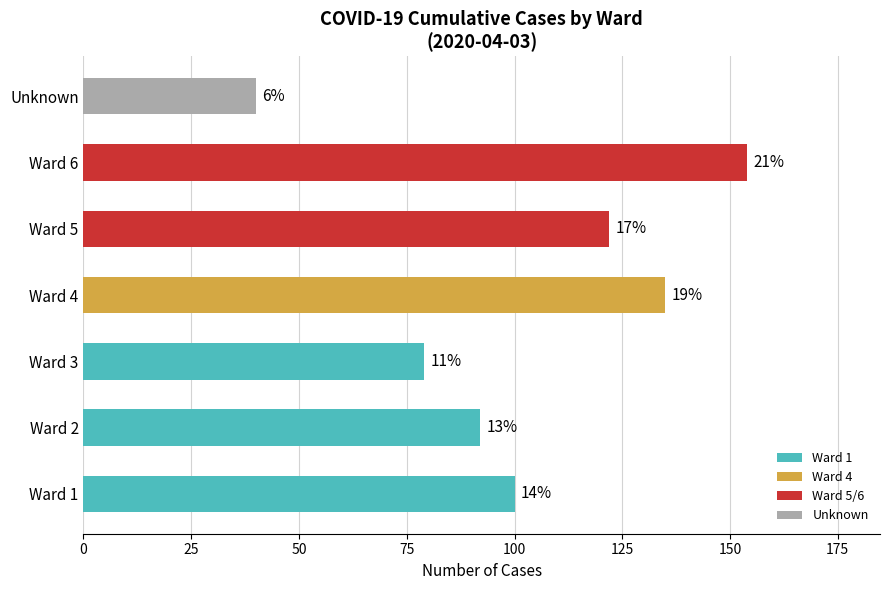

Are the bars horizontal?

Yes